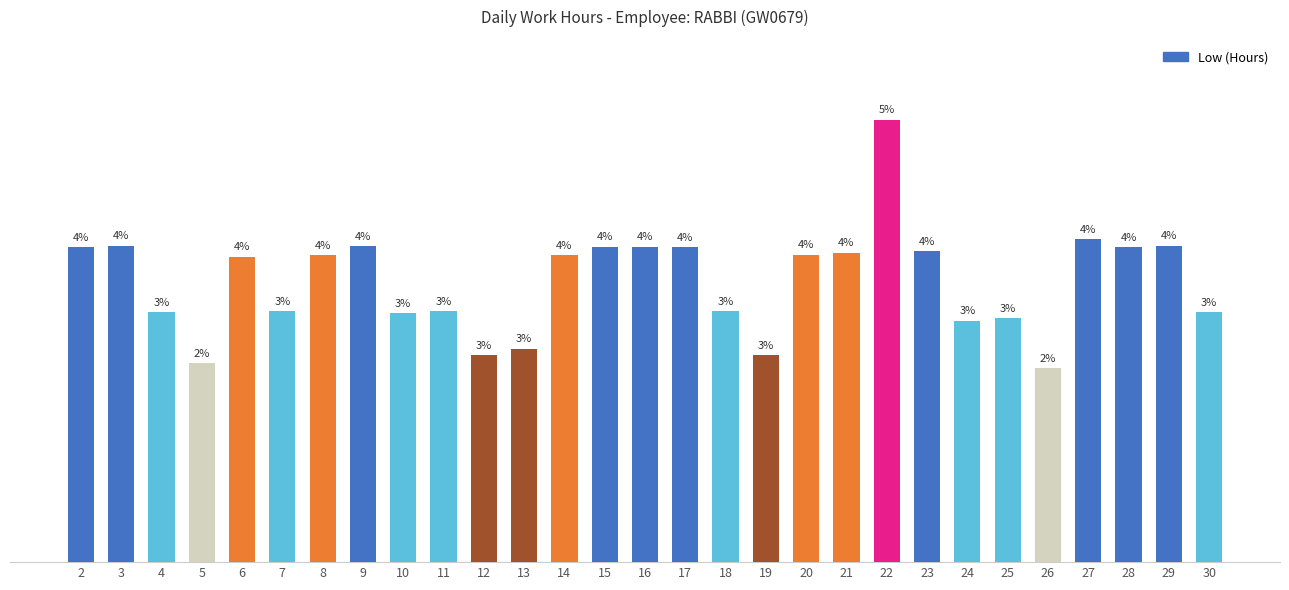

How many categories are shown in the chart?

29